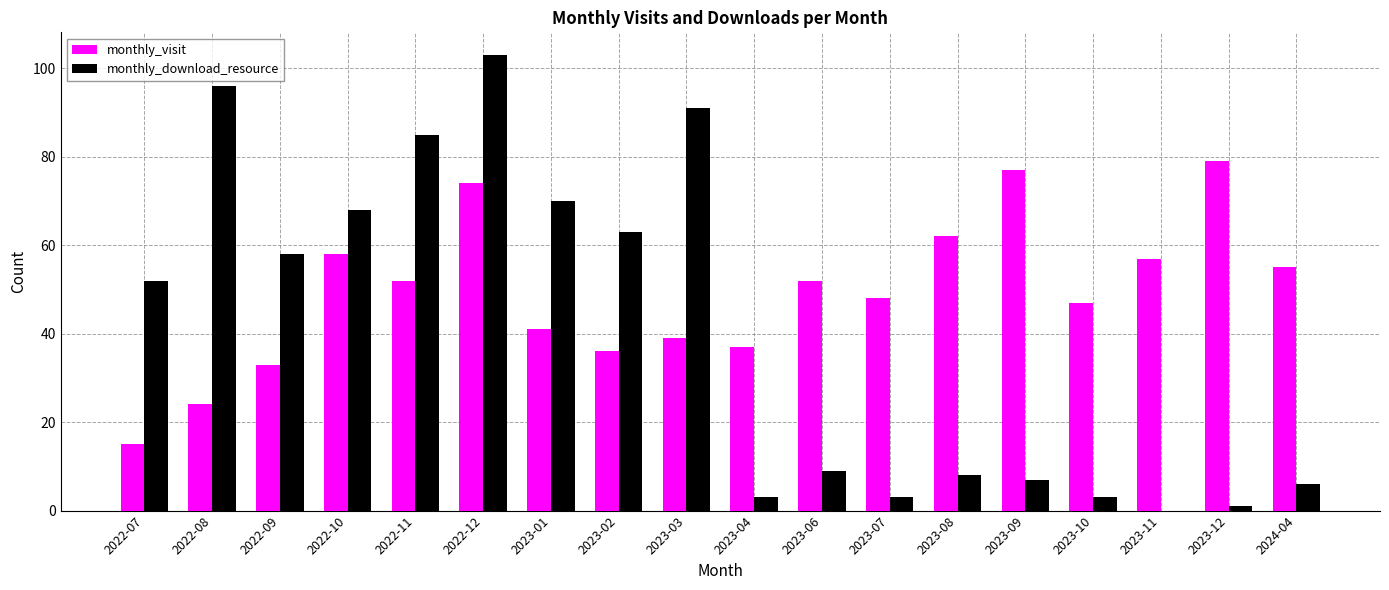

At which category is the sum across all series the highest?

2022-12